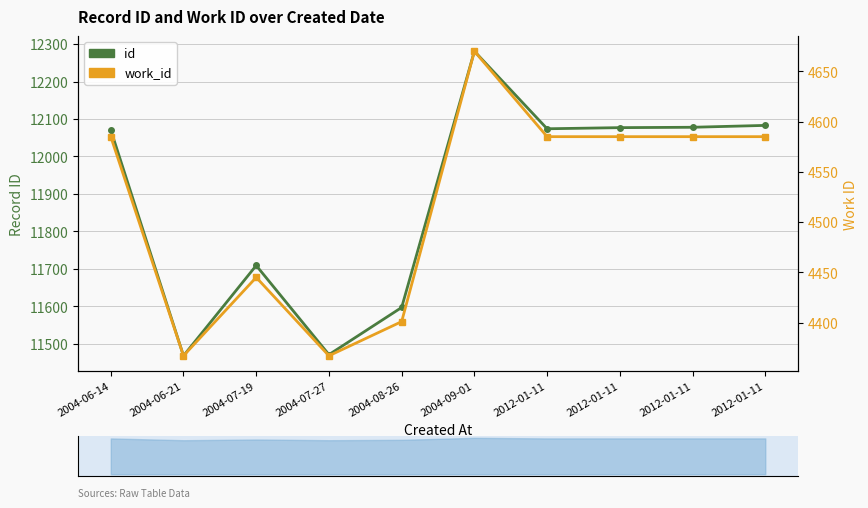

At which category does work_id reach its first local valley?

2004-06-21